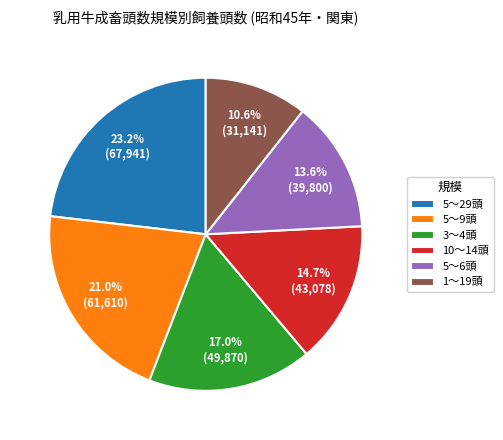

What is the ratio of the value at 5～6頭 to the value at 5～9頭?

0.6